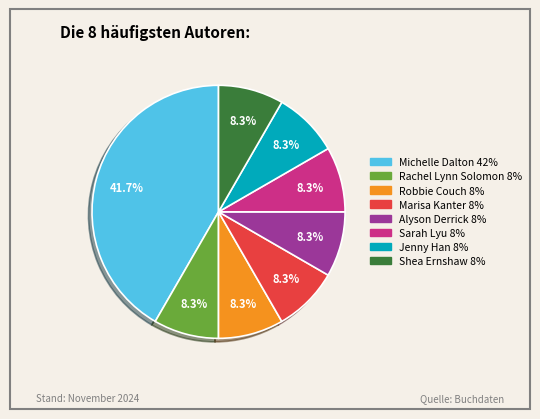

What percentage is NOT represented by Shea Ernshaw?

91.7%